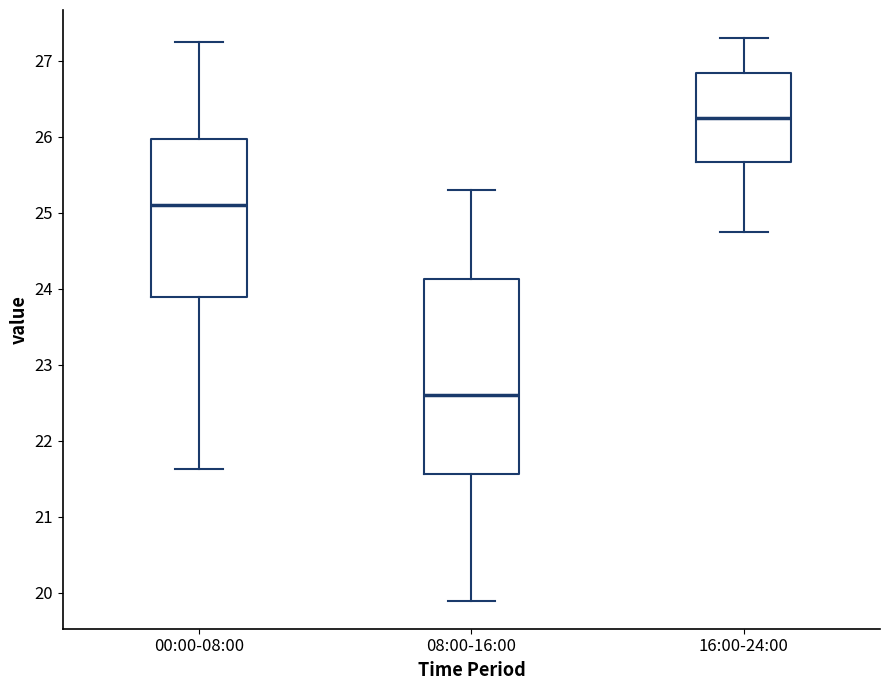

Which box has the highest median line?

16:00-24:00